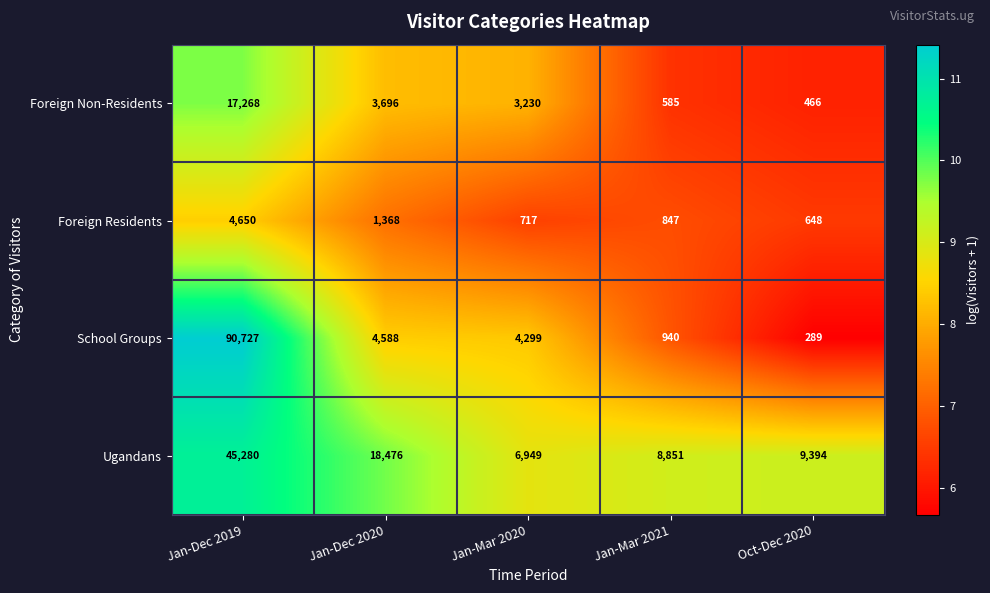

Reading right to left, list all the values displayed in this chart.

Foreign Non-Residents: 466	585	3230	3696	17268
Foreign Residents: 648	847	717	1368	4650
School Groups: 289	940	4299	4588	90727
Ugandans: 9394	8851	6949	18476	45280